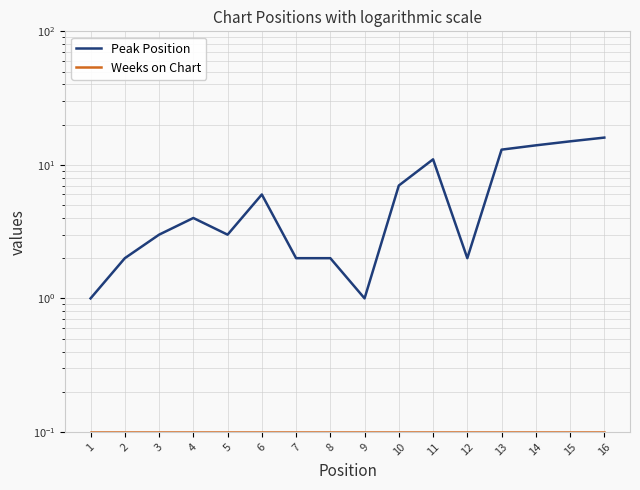

Reading left to right, what are all the values shown in this chart?

Peak Position: 1.0	2.0	3.0	4.0	3.0	6.0	2.0	2.0	1.0	7.0	11.0	2.0	13.0	14.0	15.0	16.0
Weeks on Chart: 0.1	0.1	0.1	0.1	0.1	0.1	0.1	0.1	0.1	0.1	0.1	0.1	0.1	0.1	0.1	0.1